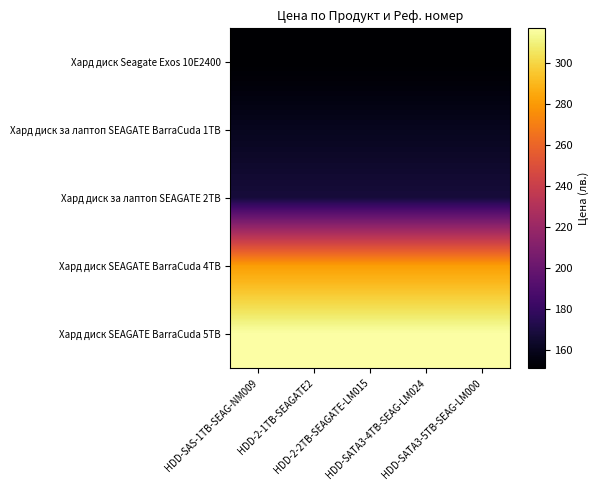

What is the spread (max minus min) of values at HDD-2-2TB-SEAGATE-LM015?

165.6